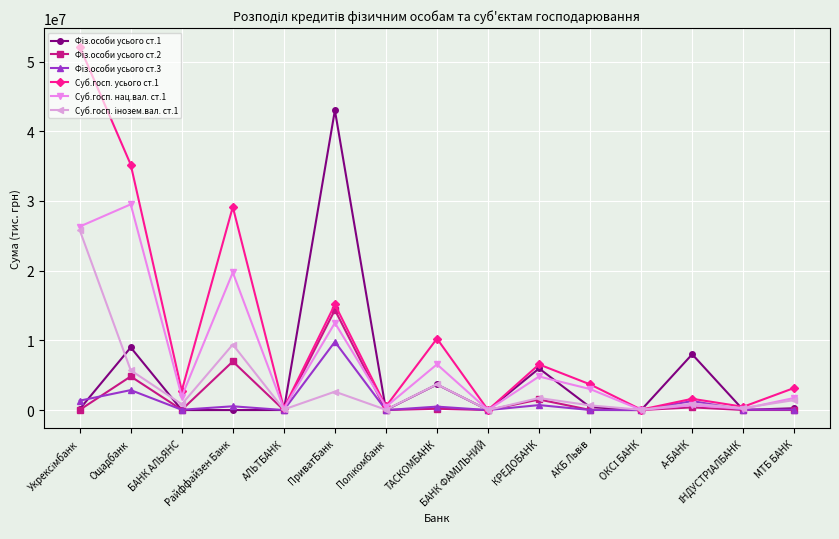

What is the greatest value displayed?

52162200.5